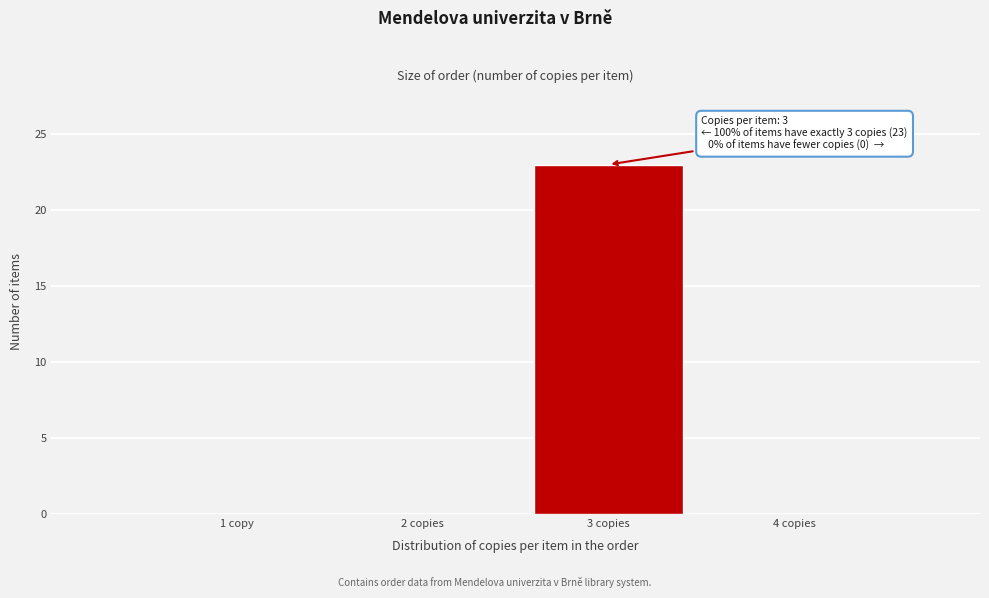

Reading left to right, extract all data points from this chart.

1 copy=0	2 copies=0	3 copies=23	4 copies=0